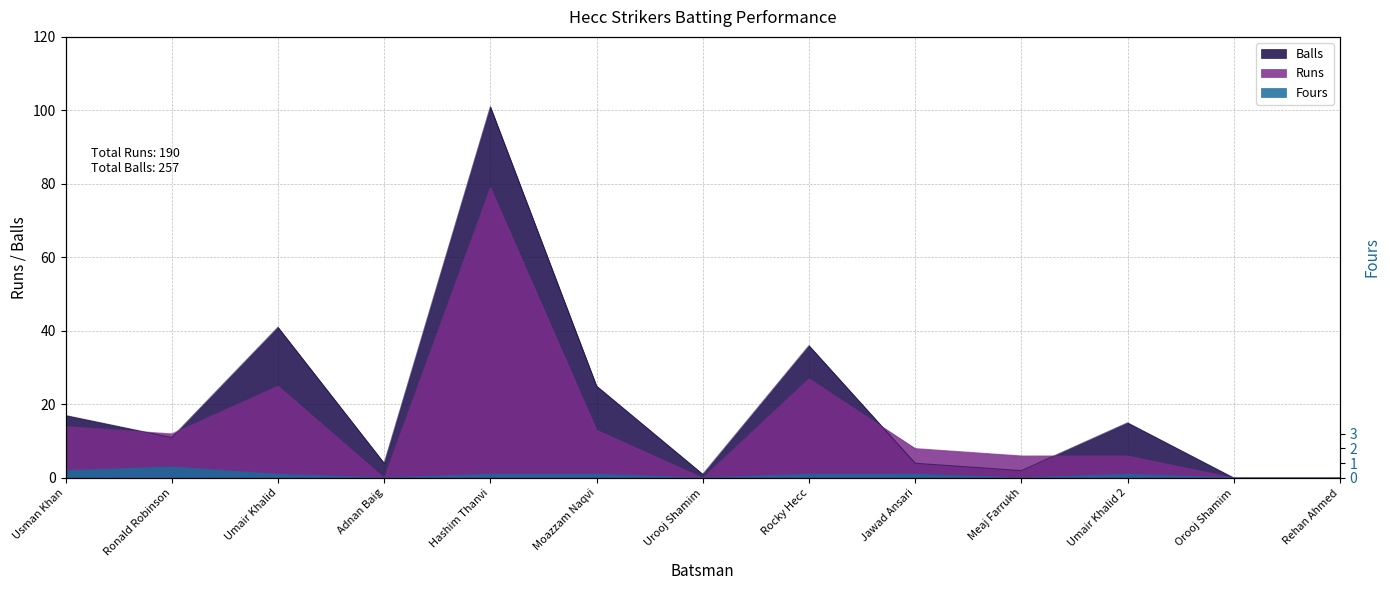

True or false: Runs and Fours cross at least once.

False